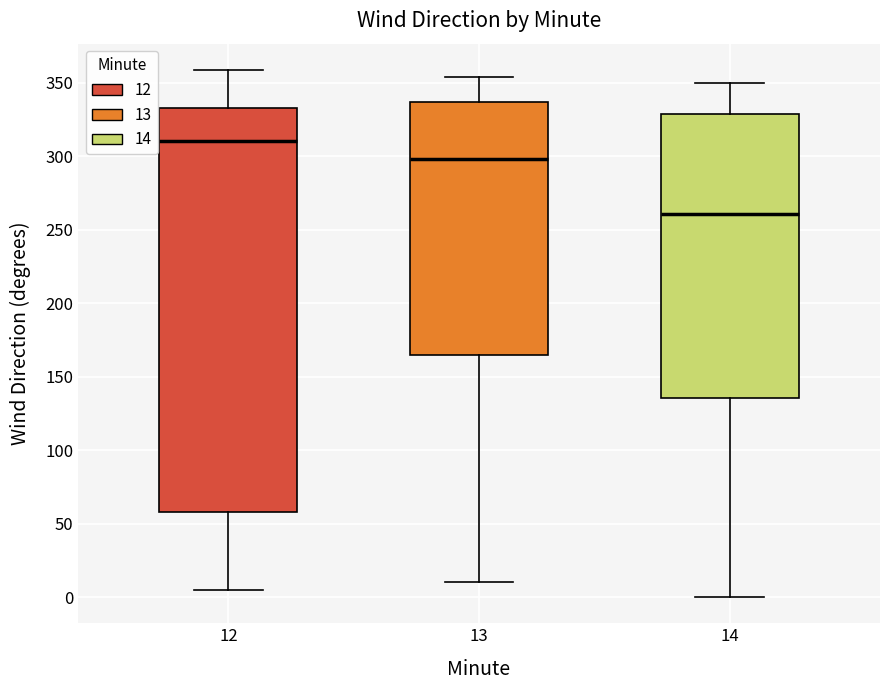

Which box is the tallest, from its lower edge to its upper edge?

12